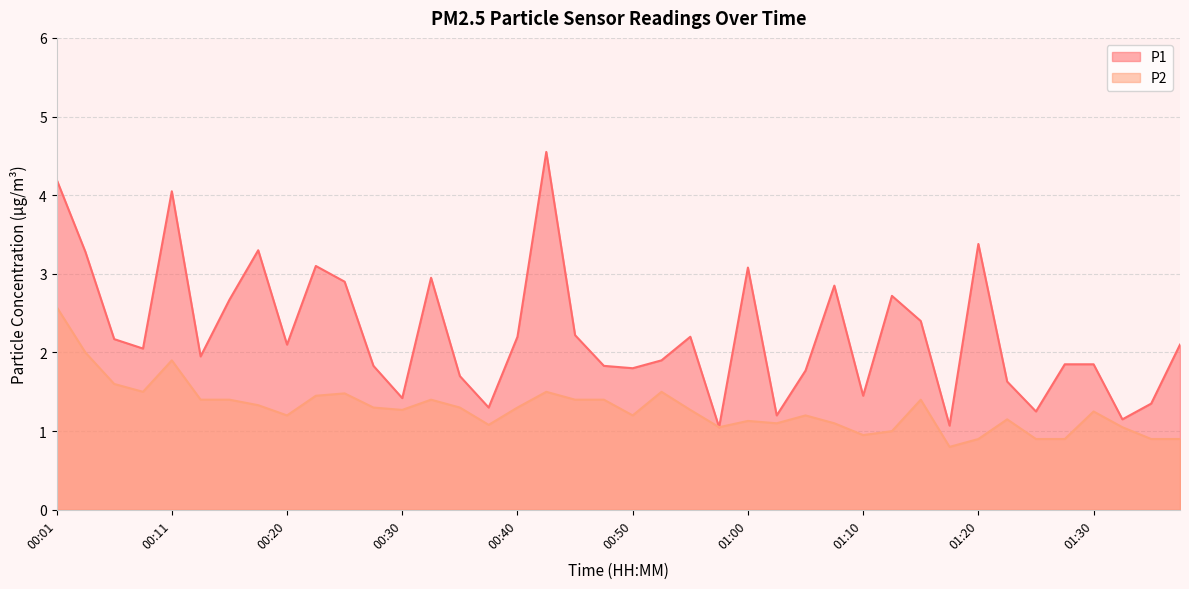

How many lines are shown in the chart?

2